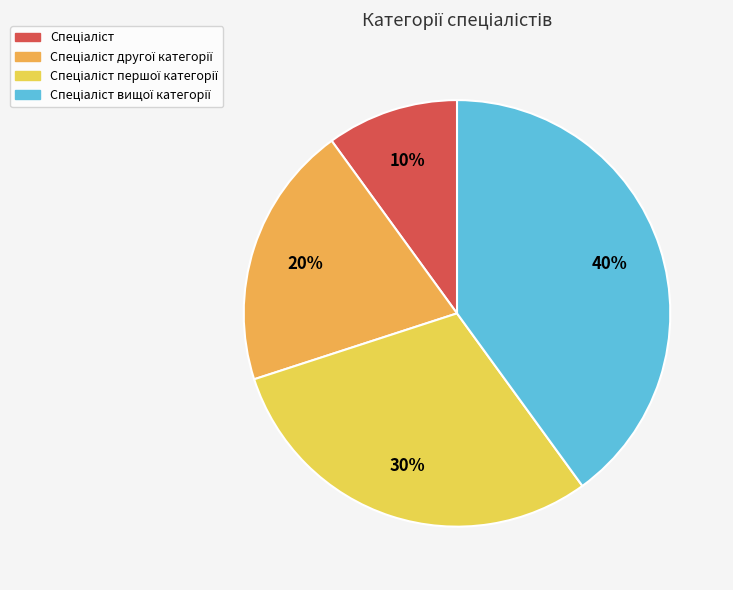

How many slices are in this pie chart?

4